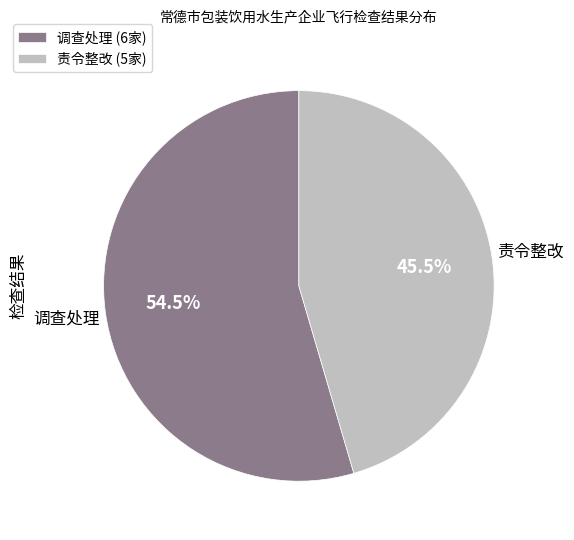

Rank the categories by value from lowest to highest.

责令整改 (5家), 调查处理 (6家)